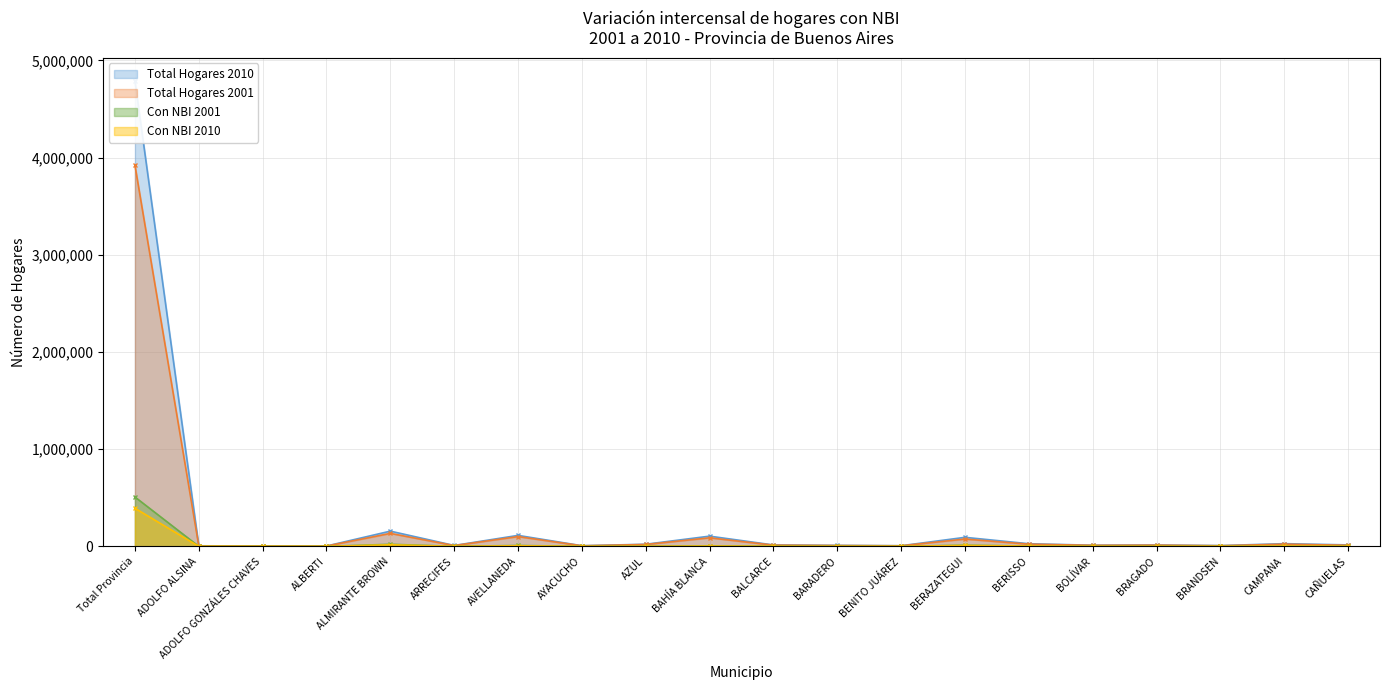

In Total Hogares 2010, how many points are higher than both neighbors (excluding endpoints)?

6